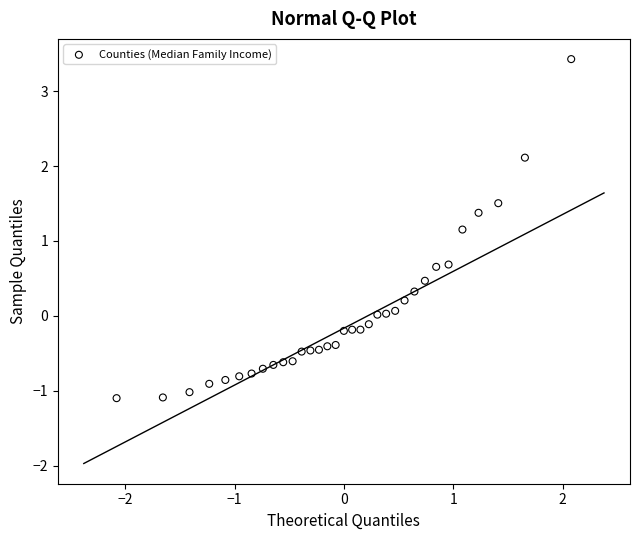

What Y value in the scatter plot is closest to 1?

1.2